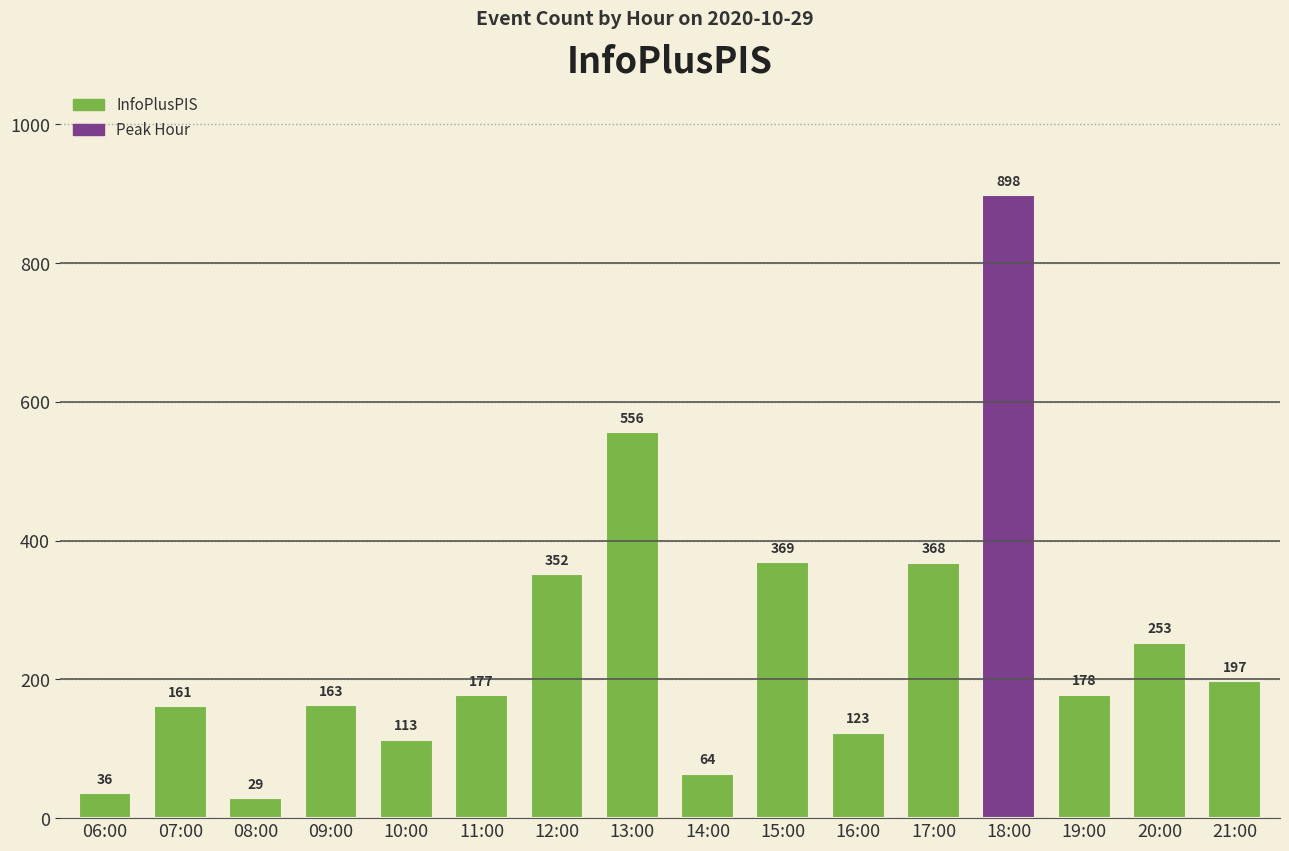

Is it true that the value at 16:00 is 55?

False